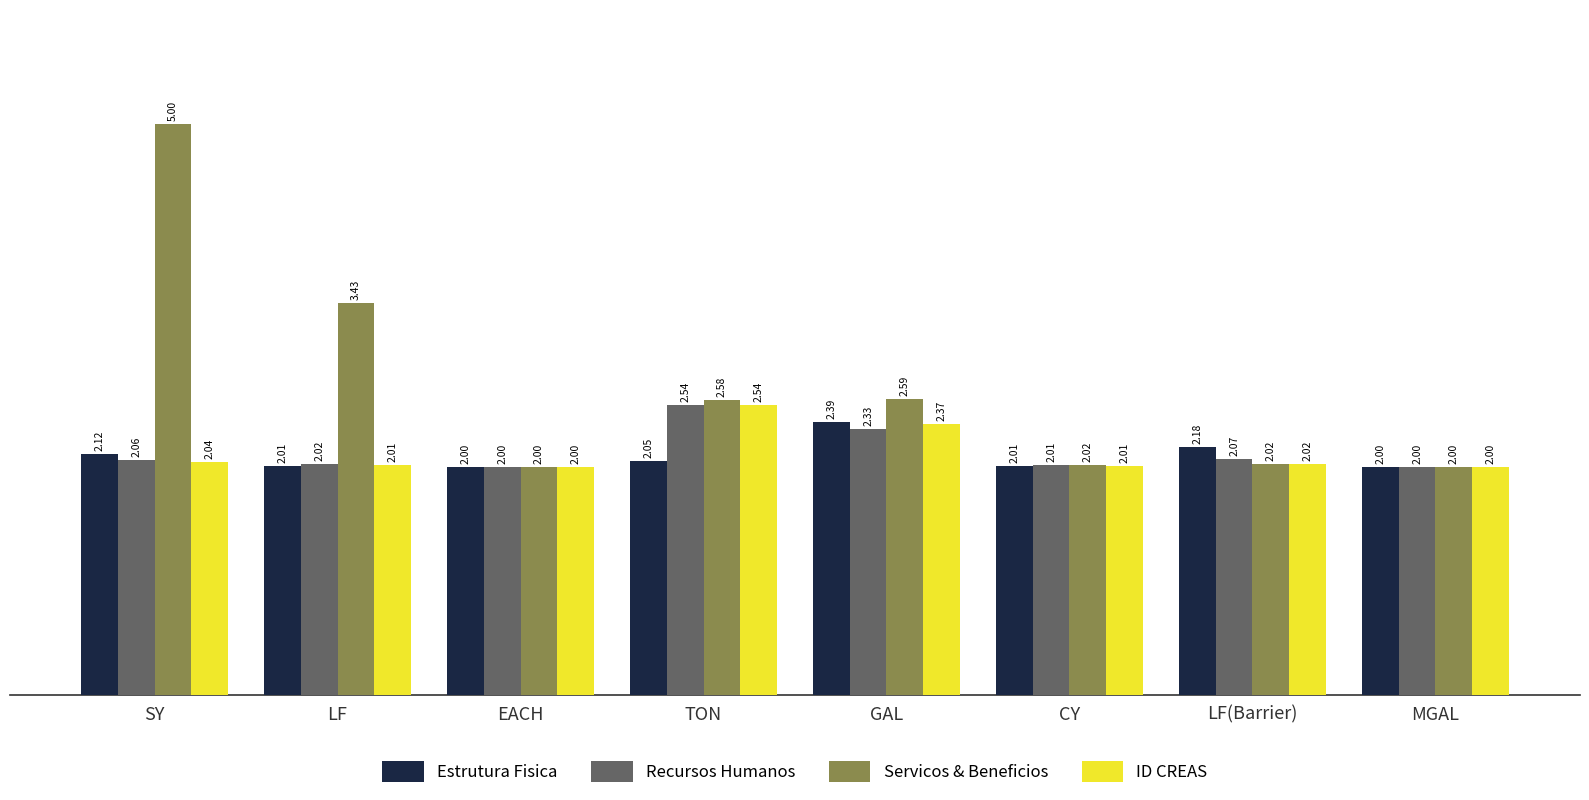

Which series has the largest total across all categories?

Servicos & Beneficios